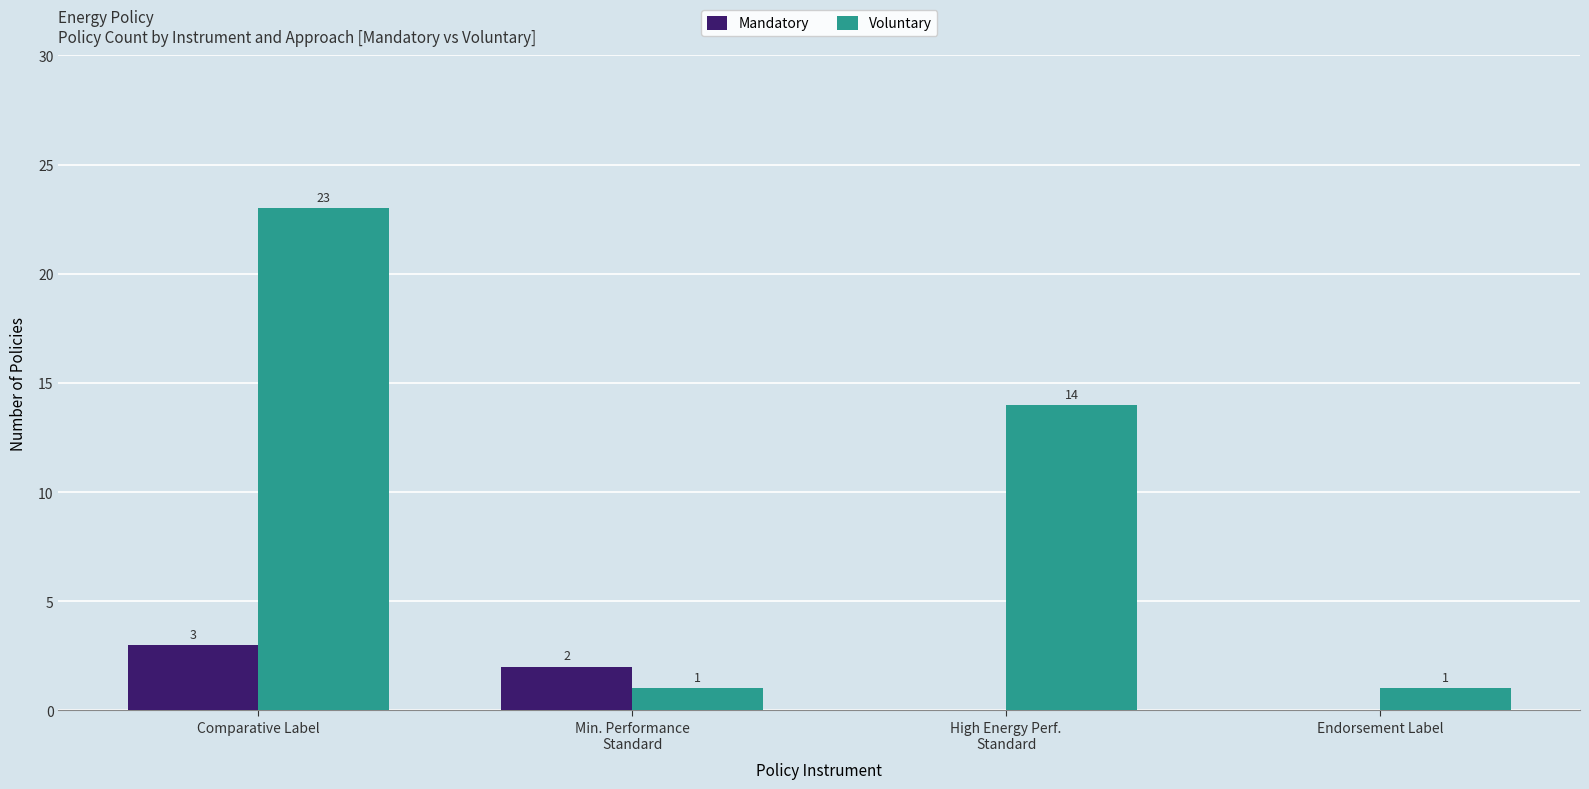

What is the maximum value for Voluntary?

23